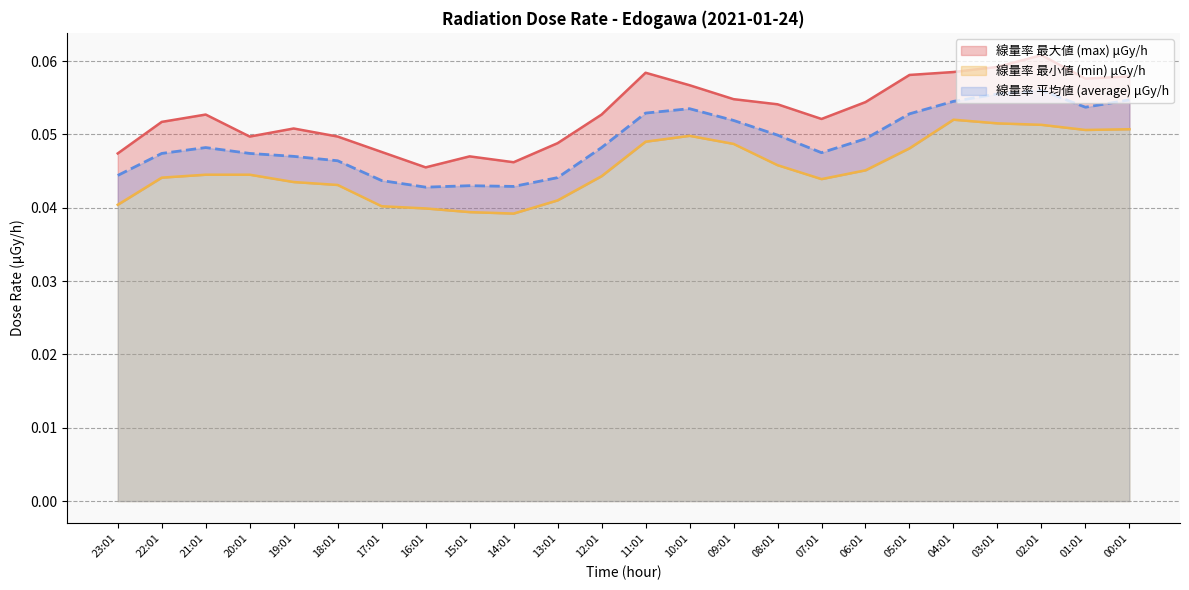

Is it true that max equals 0.1 at 13:01?

False